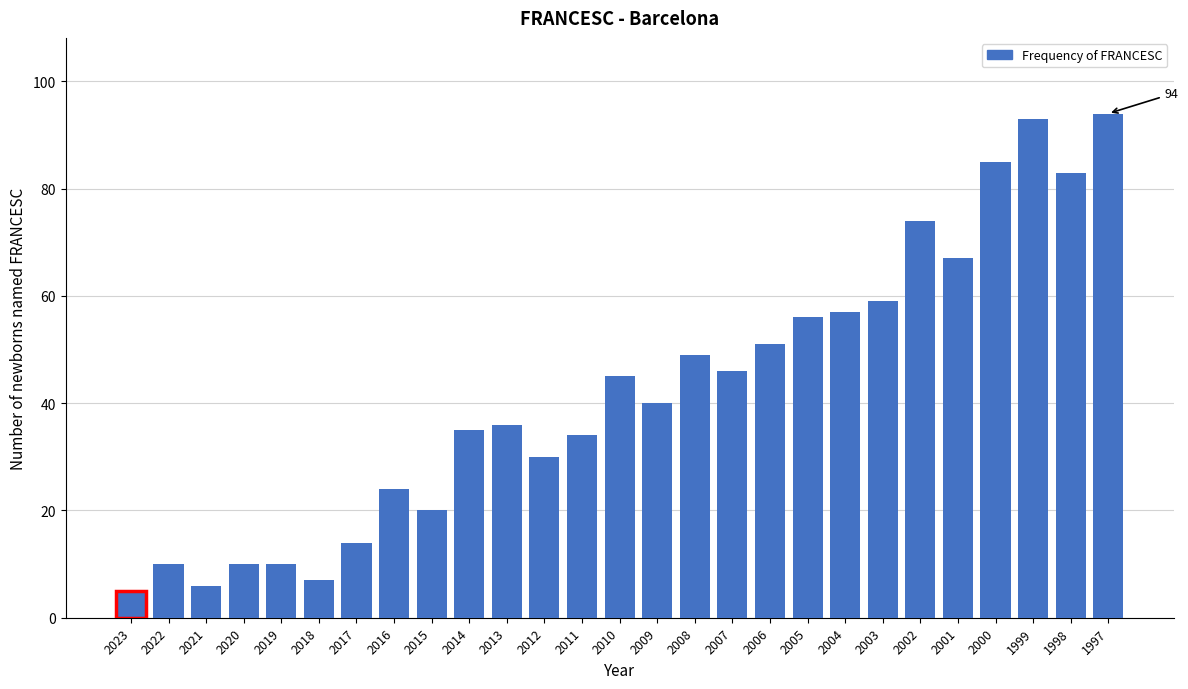

Reading left to right, list all the values displayed in this chart.

5	10	6	10	10	7	14	24	20	35	36	30	34	45	40	49	46	51	56	57	59	74	67	85	93	83	94